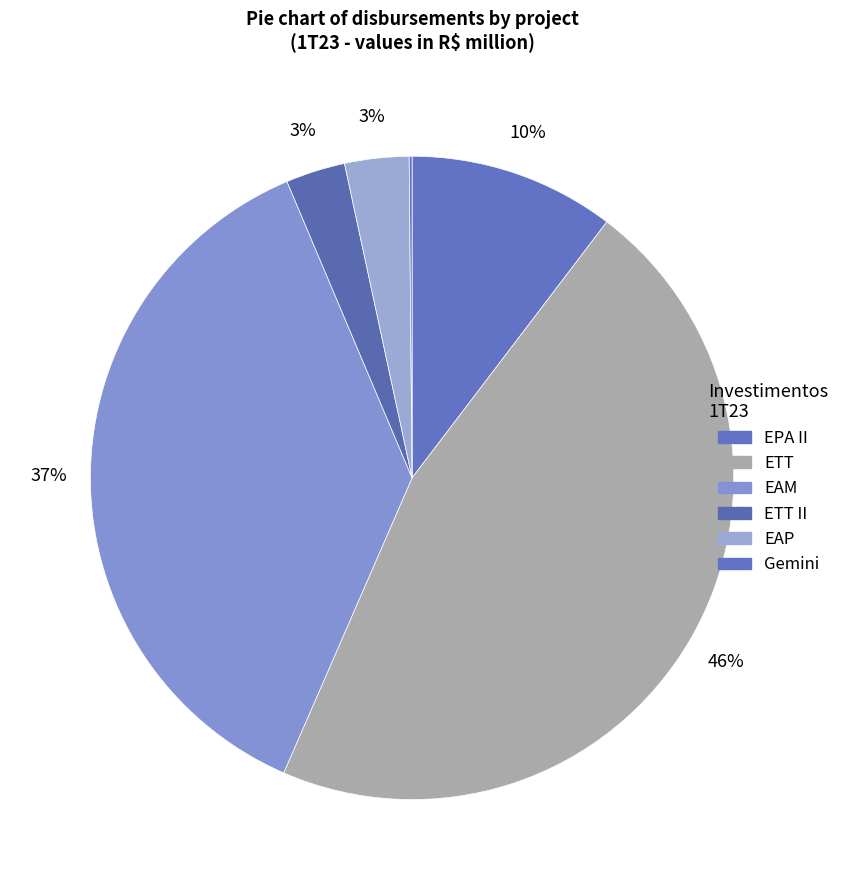

Which category has the biggest portion of the pie?

ETT